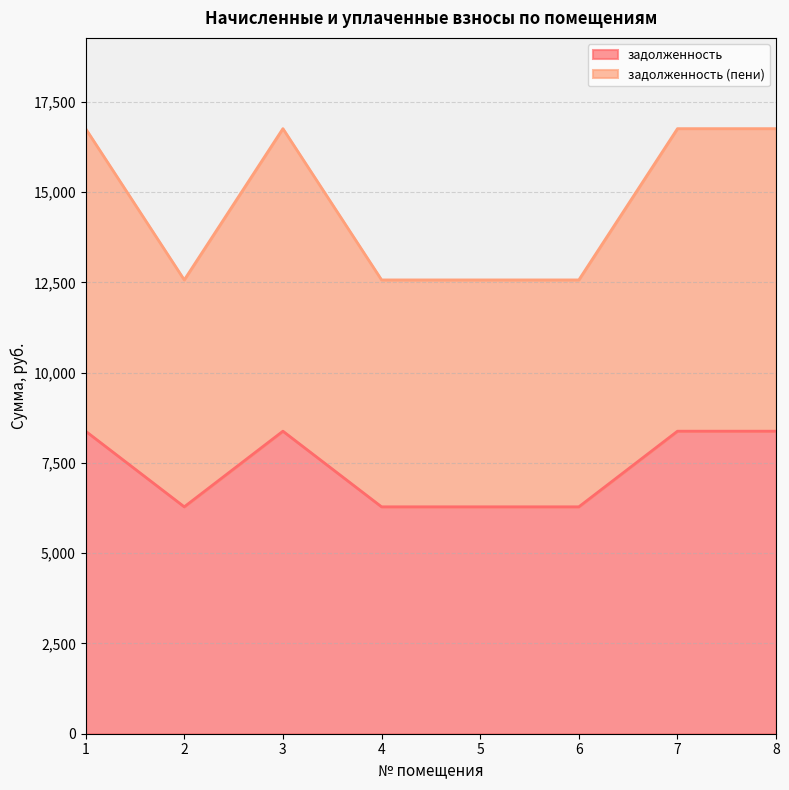

What is the smallest value displayed?

6285.6